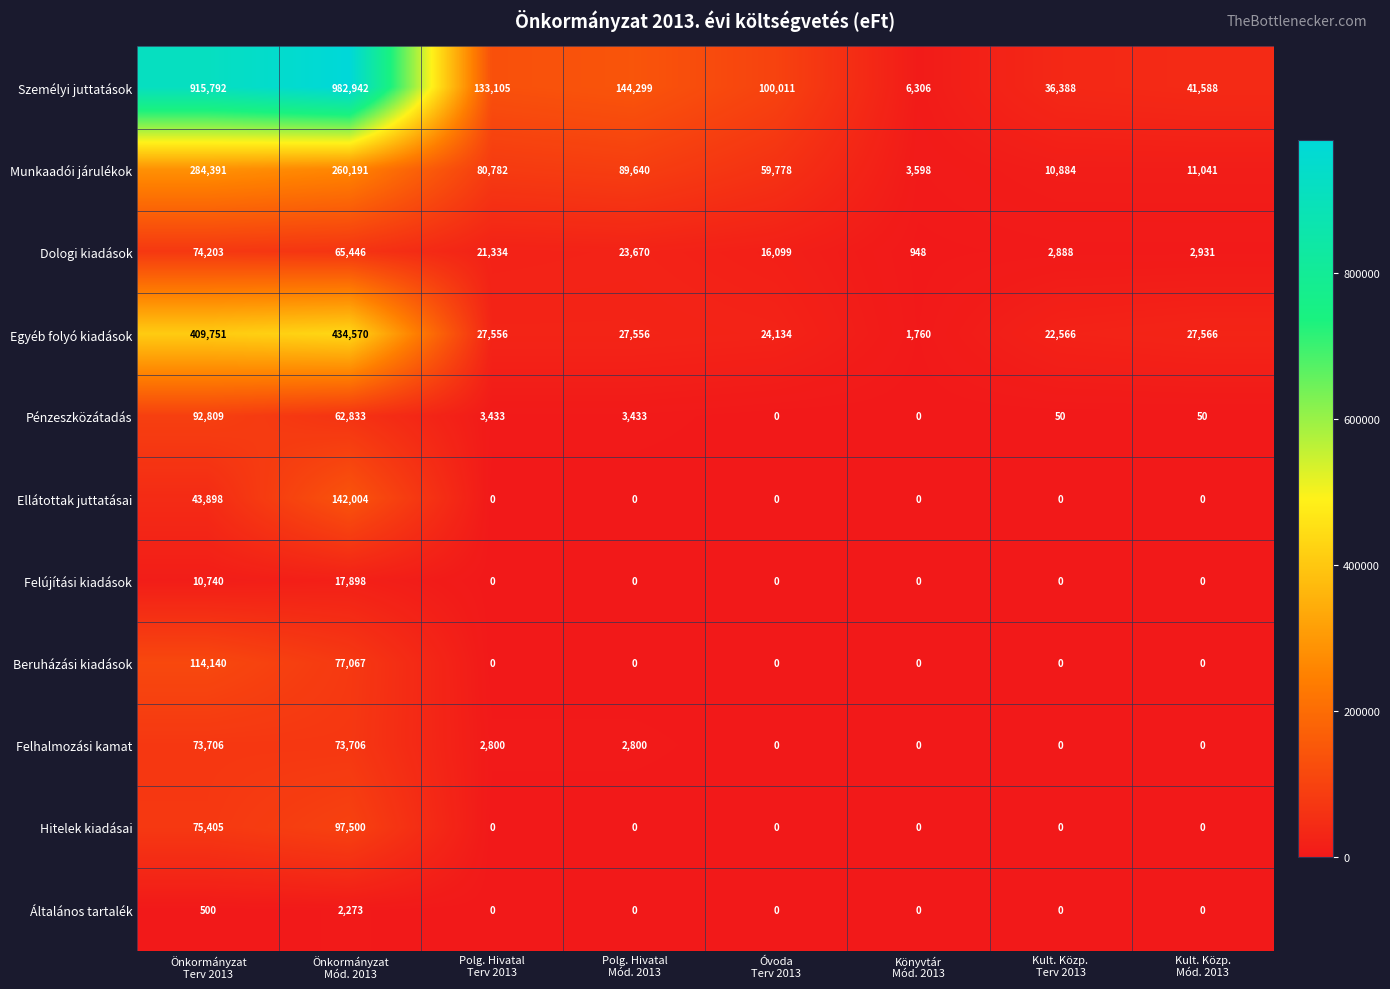

What is the maximum value for Dologi kiadások?

74203